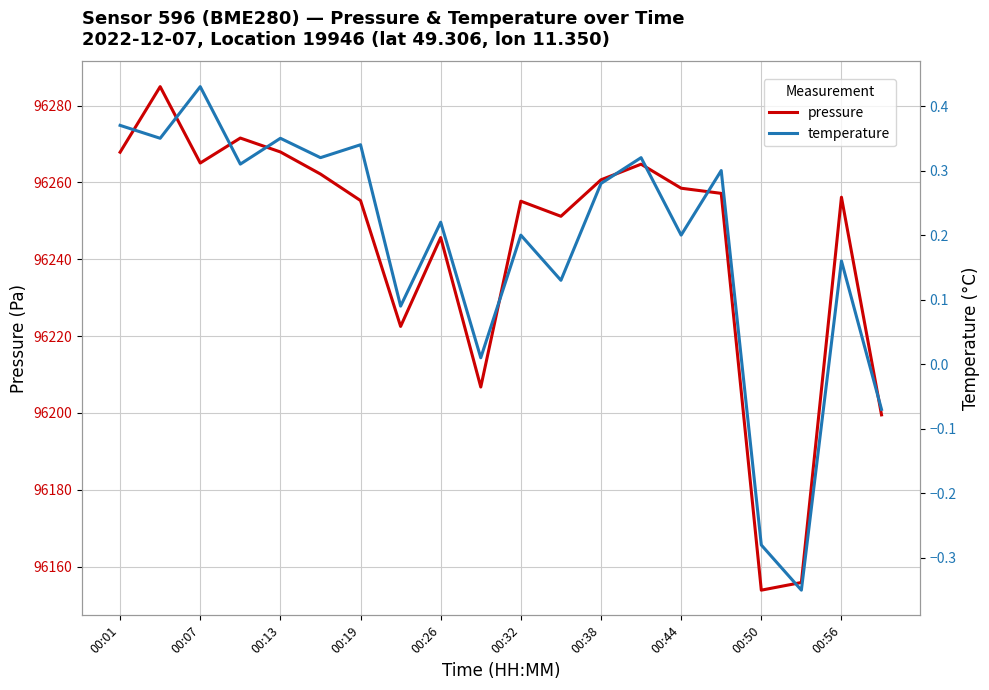

The value of pressure at 11 is 96251.2. True or false?

True